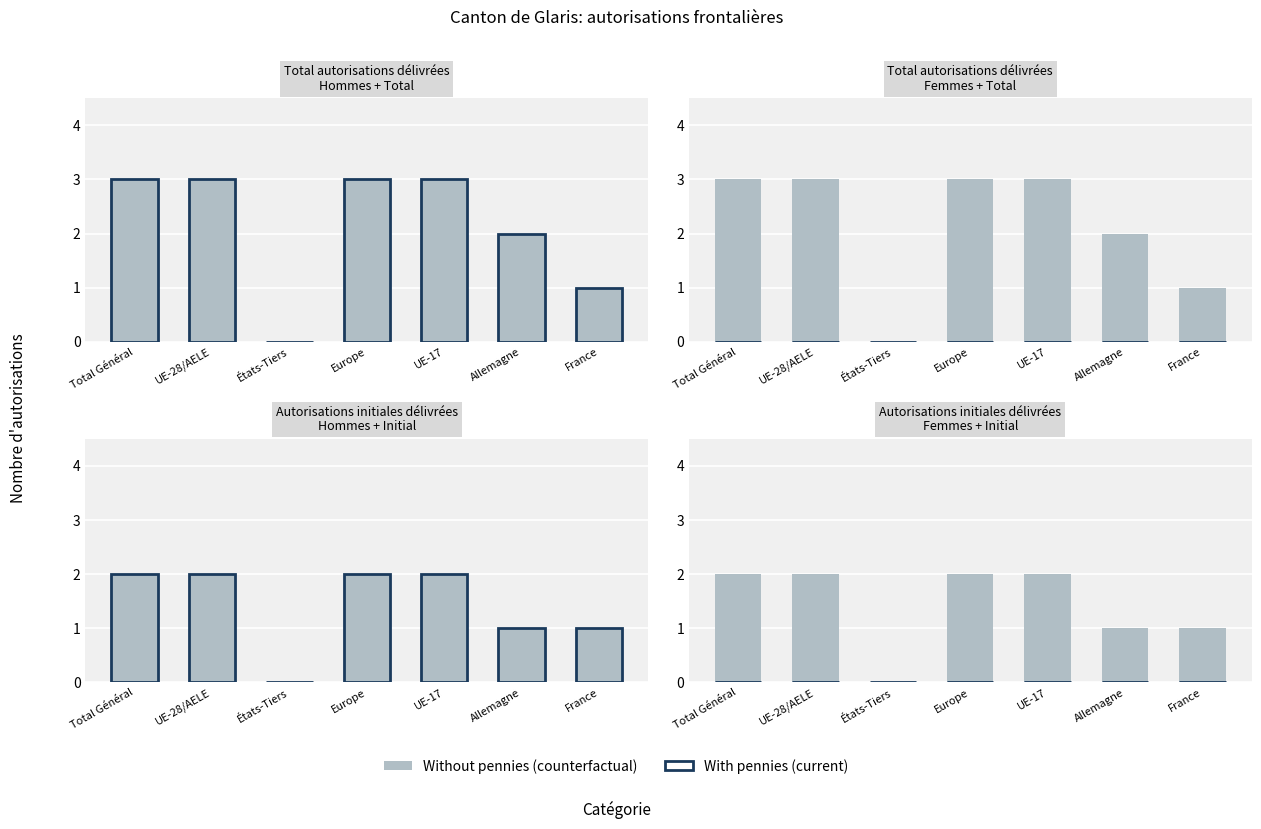

Rank the series at UE-17 from lowest to highest value.

With pennies (current), Without pennies (counterfactual)